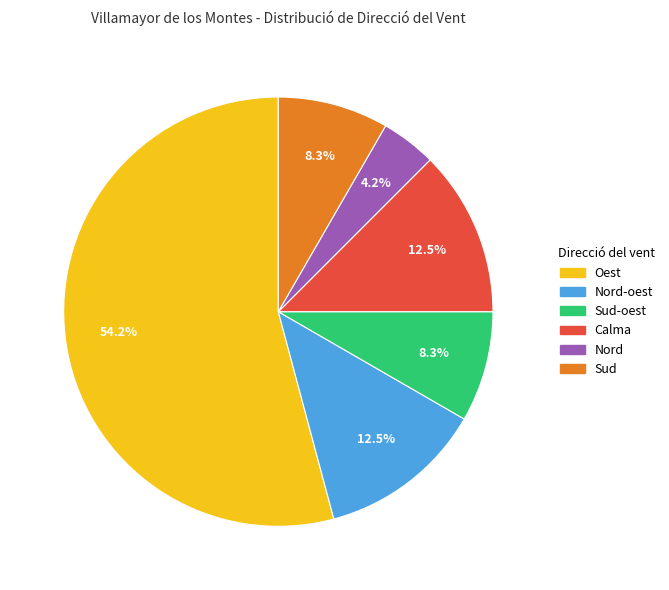

Count the number of slices in the pie.

6